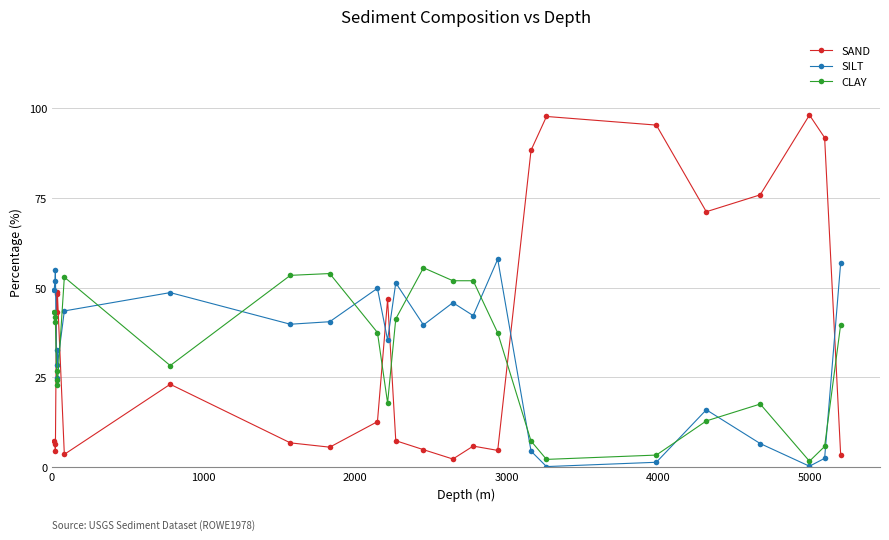

How many series are shown in this chart?

3